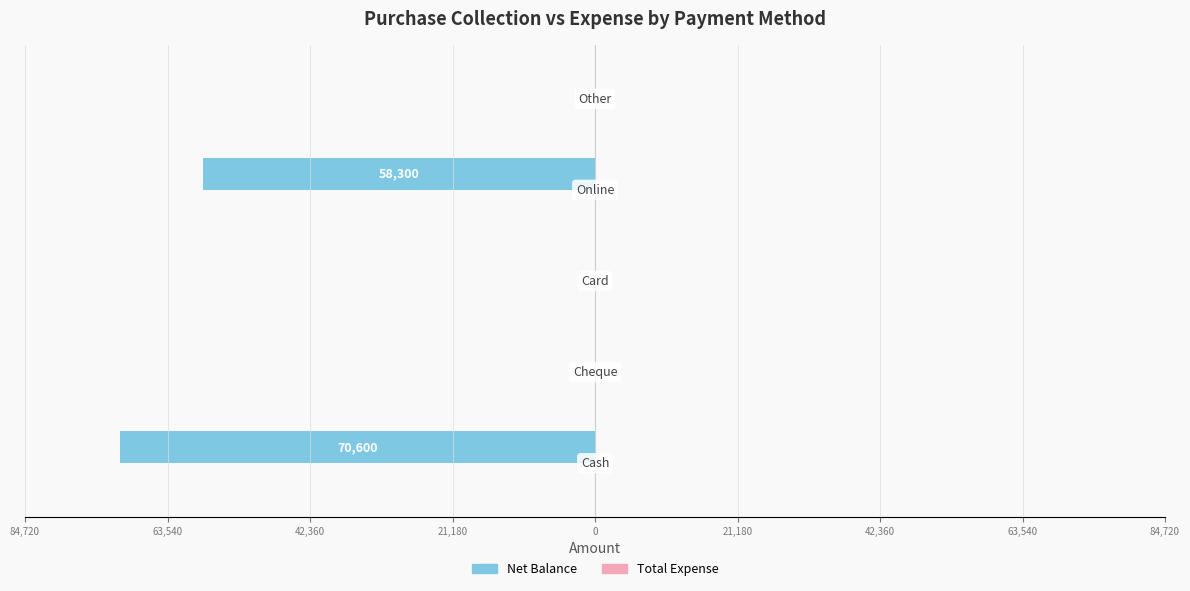

Are the bars horizontal?

Yes